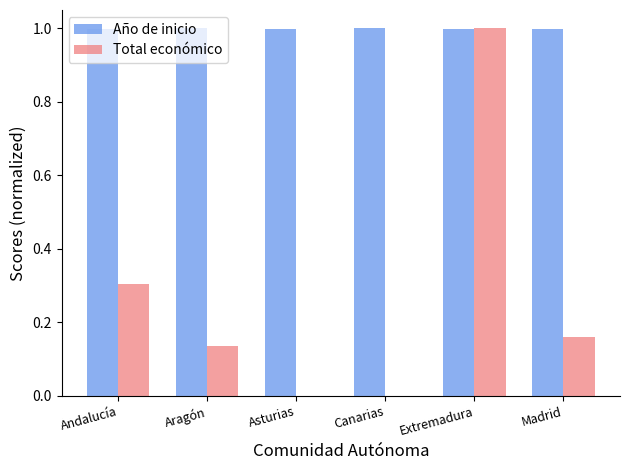

What is the sum of the Año de inicio values at Madrid and Extremadura?

2.0